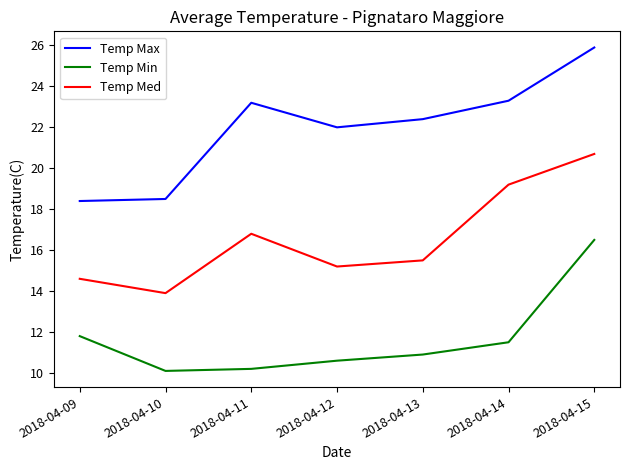

List the series in order of their overall mean, highest first.

Temp Max, Temp Med, Temp Min